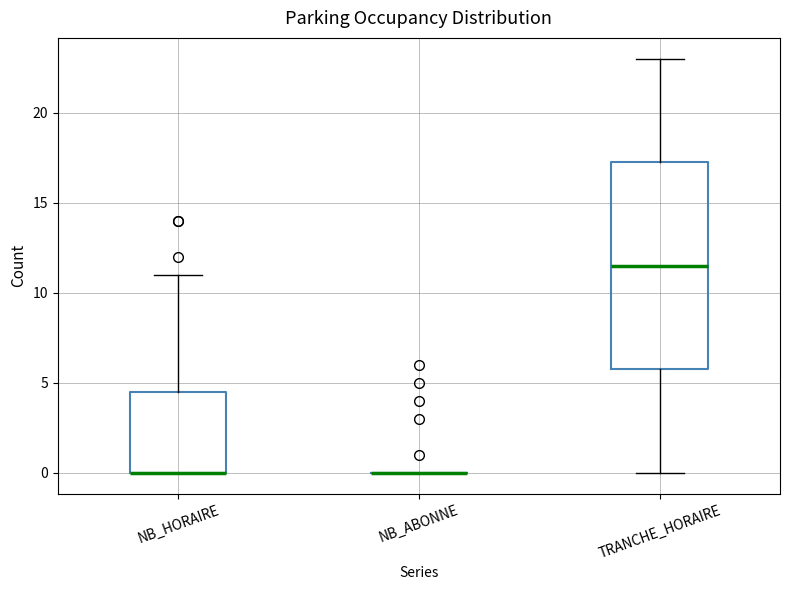

Reading left to right, transcribe this box plot: for each box, give where its median line is, the range the box spans, and where its two whiskers end, as read against the y-axis. The values are not printed on the chart, so give them approximately, as read against the axis.

NB_HORAIRE: median 0.0 (drawn on the box's lower edge), box 0.0 to 4.5, whiskers 0.0 to 11.0
NB_ABONNE: box collapsed to a line at 0.0, whiskers 0.0 to 0.0
TRANCHE_HORAIRE: median 11.5, box 6.0 to 17.5, whiskers 0.0 to 23.0